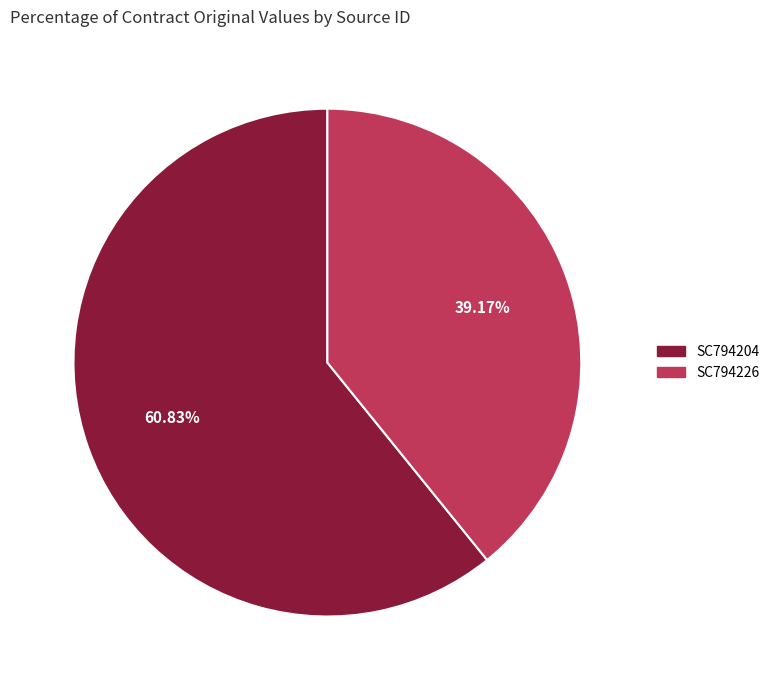

Which category has the biggest portion of the pie?

SC794204